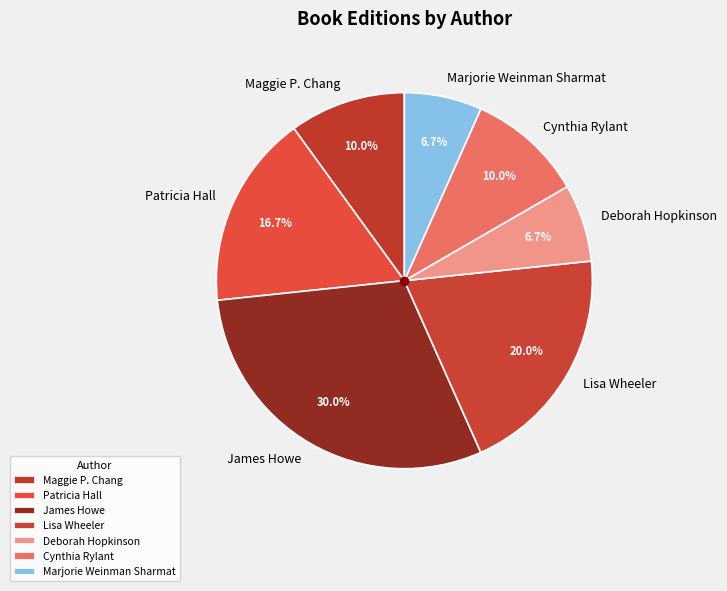

How much of the chart is everything except Maggie P. Chang?

90.0%